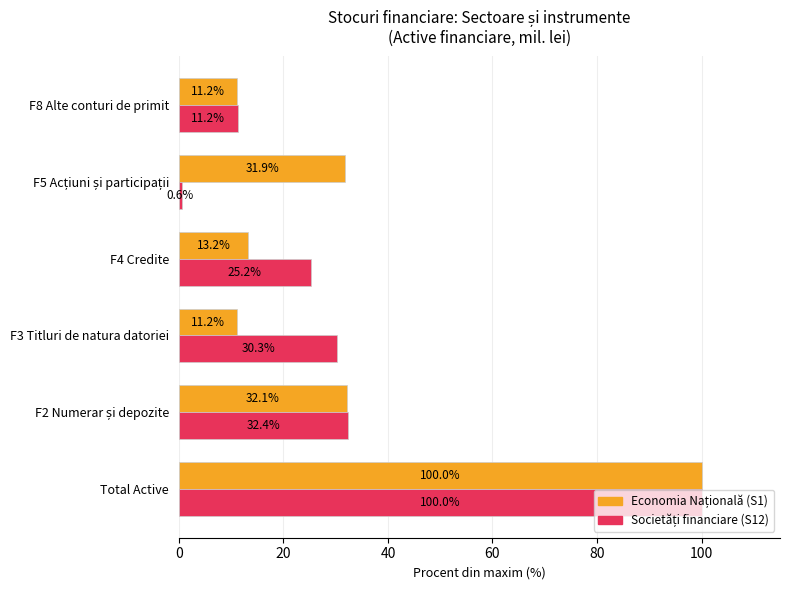

What is the minimum value shown in the chart?

0.6